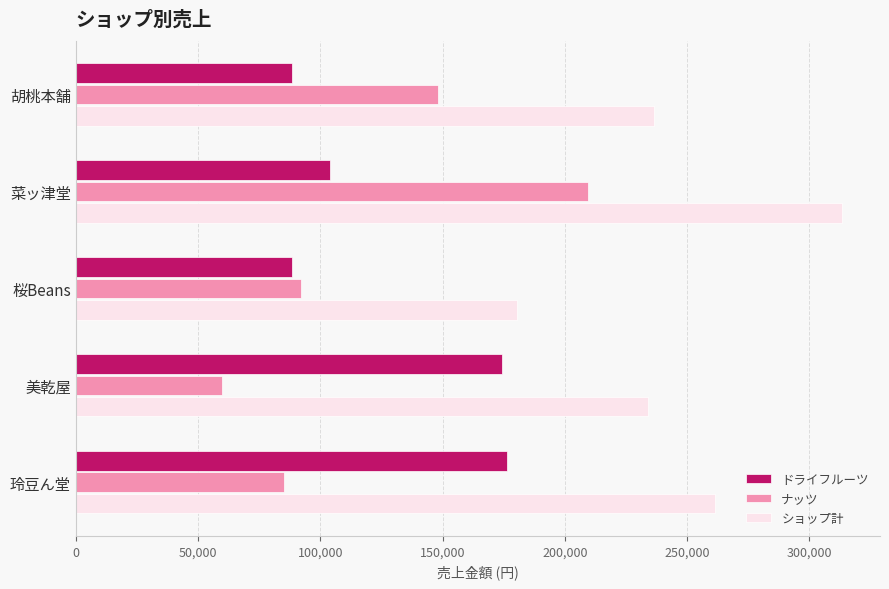

What is the average value of the ナッツ series?

118800